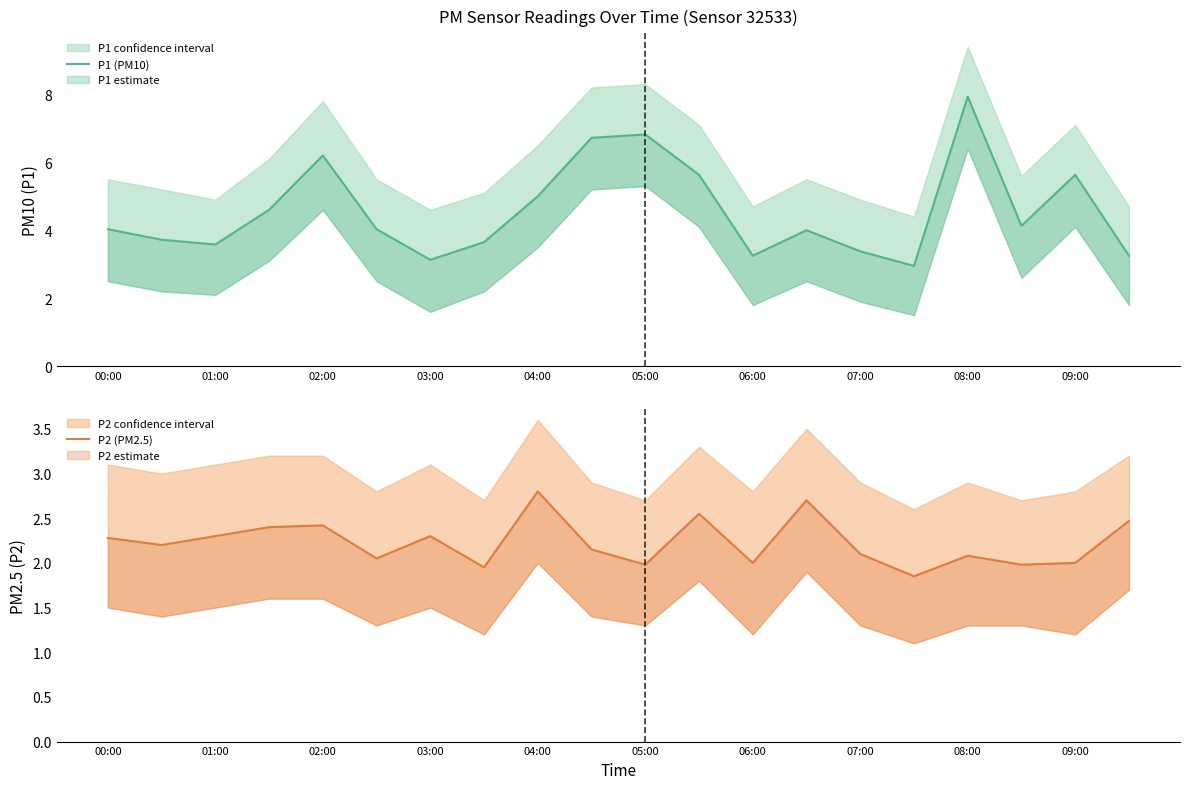

What is the minimum value for P1 (PM10)?

3.0